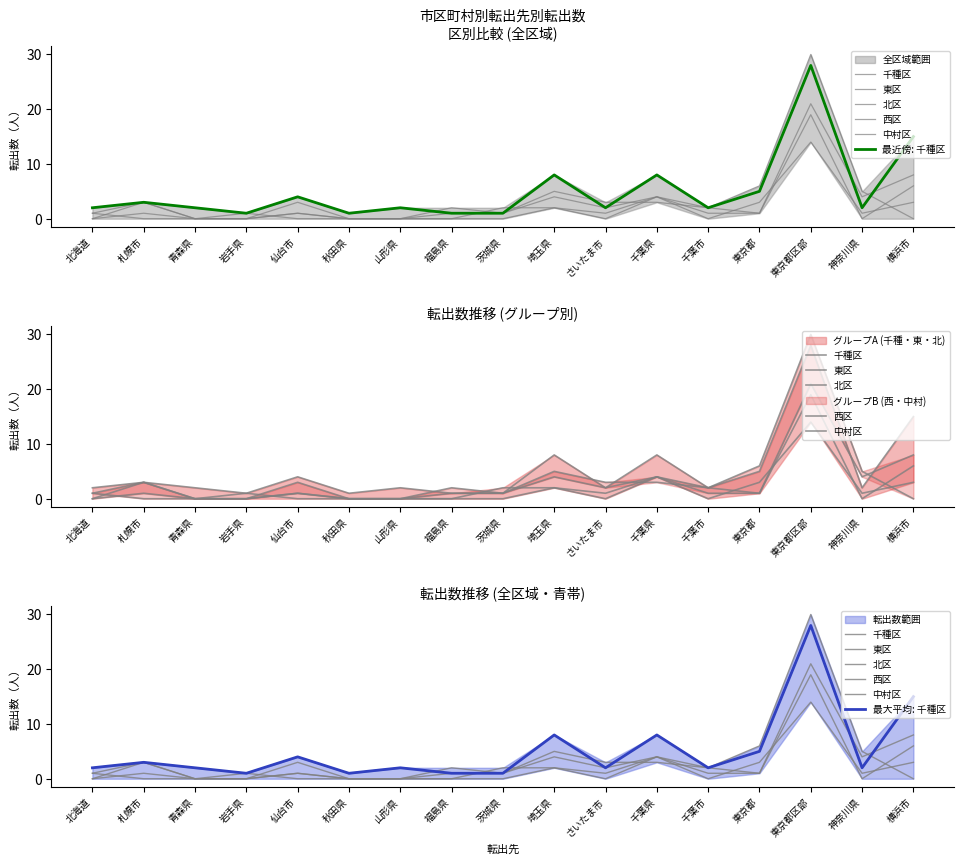

What is the sum of all 西区 values?

49